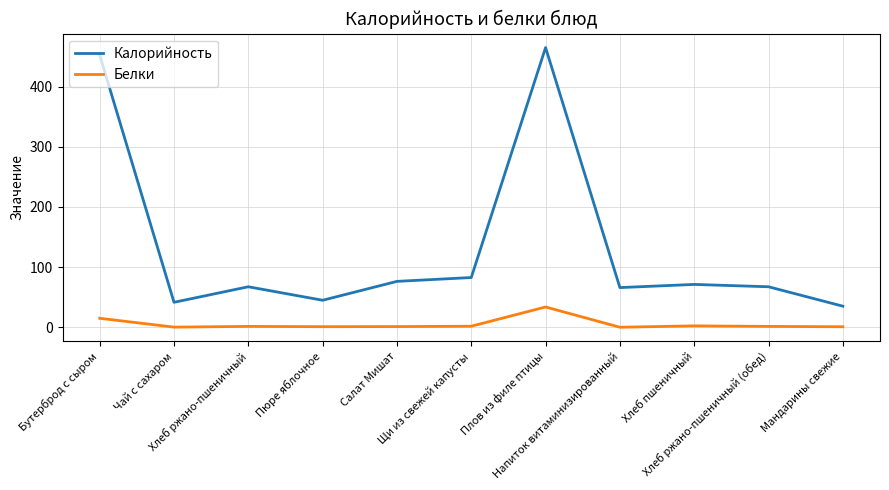

What is the difference between the maximum and minimum values in the Белки series?

33.7